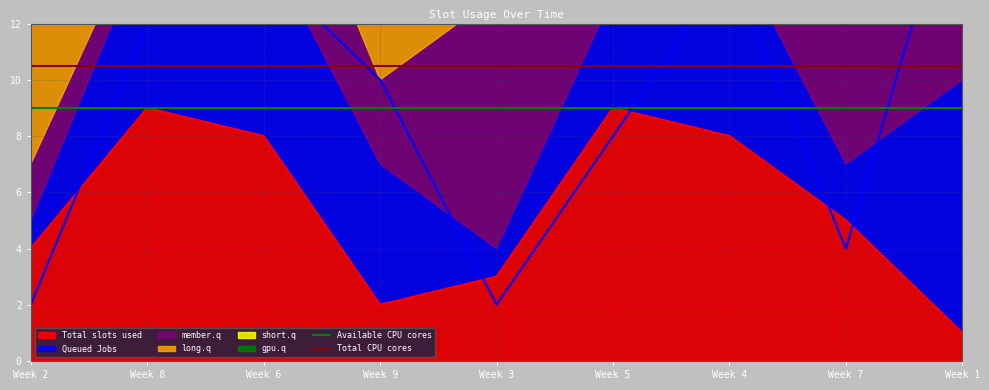

What is the difference between the highest and lowest values at Week 8?

1.5